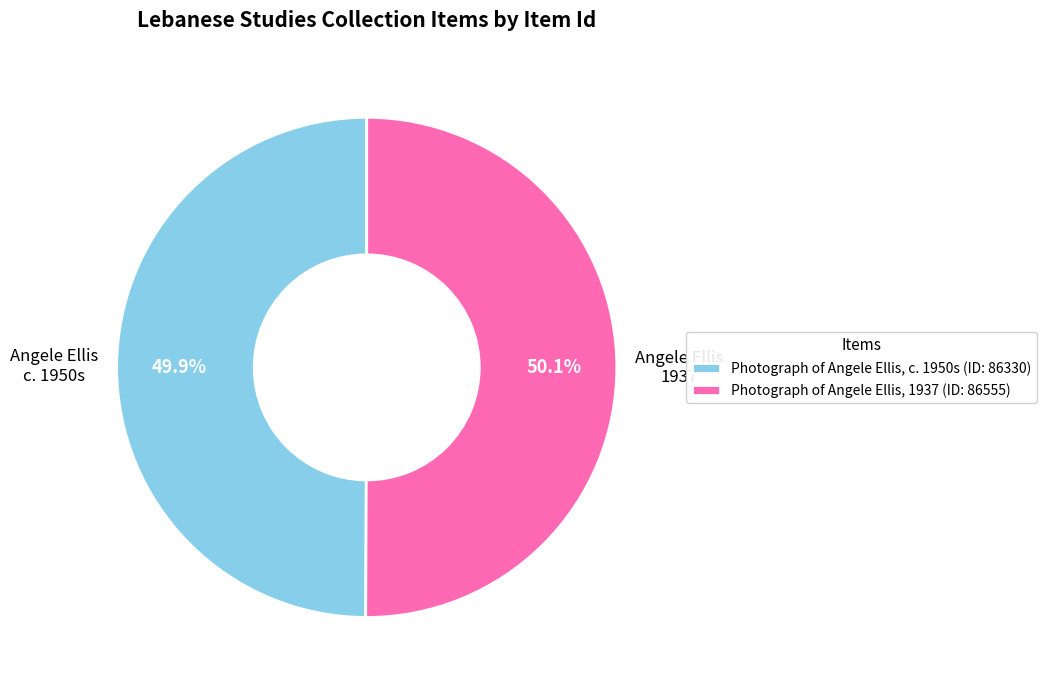

To the nearest percent, what percentage of the pie is Photograph of Angele Ellis, c. 1950s?

50%